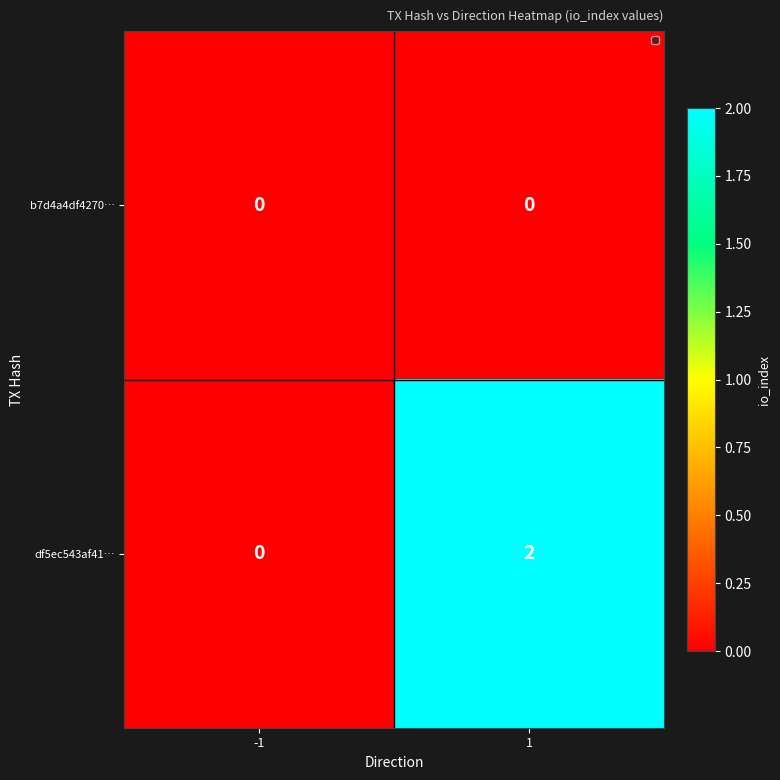

Which series has the largest total across all categories?

df5ec543af41…